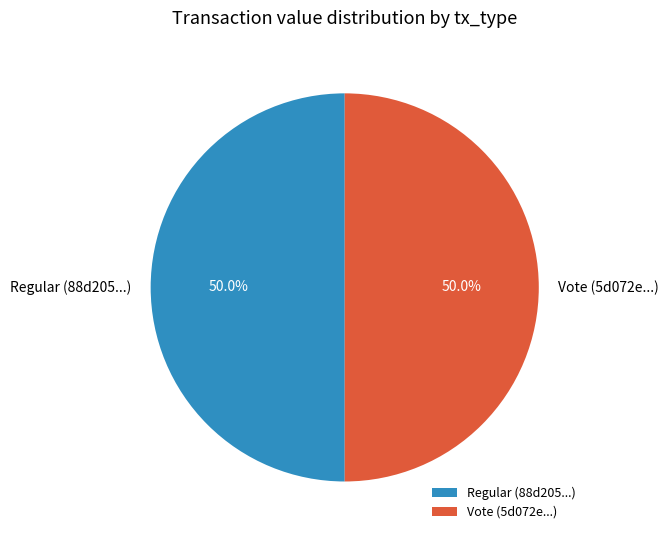

Approximately how many times larger is the value at Regular (88d205...) compared to Vote (5d072e...)?

1.0